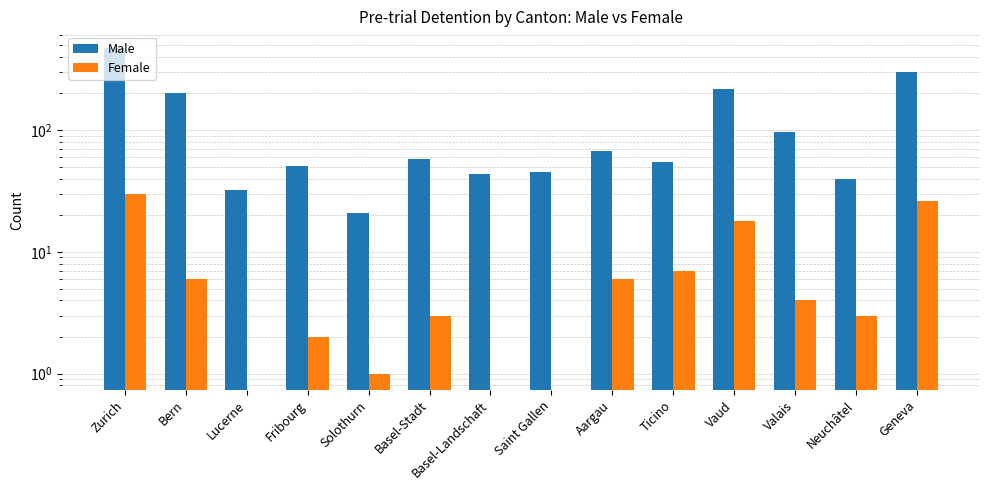

Rank the series by their maximum value, from lowest to highest.

Female, Male